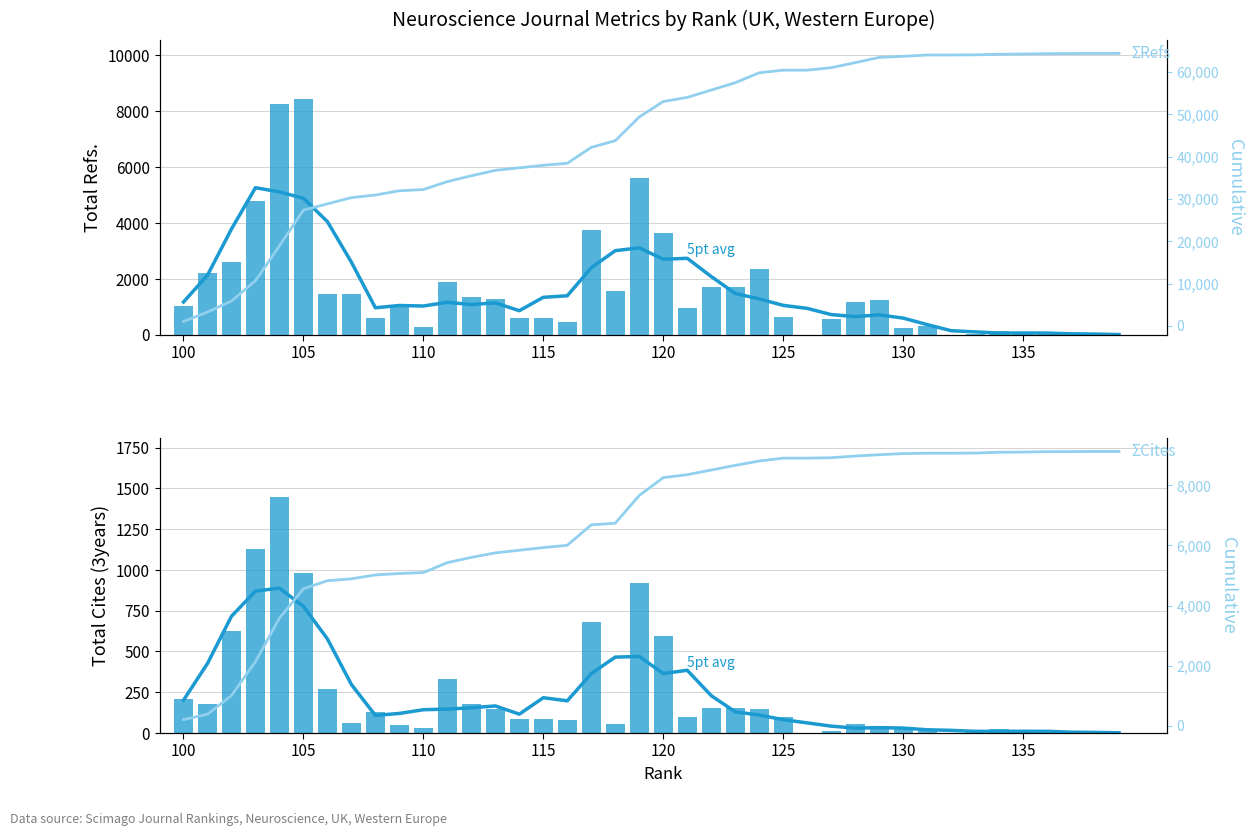

What is the difference between the second highest and second lowest values in the 5pt avg series?

866.6